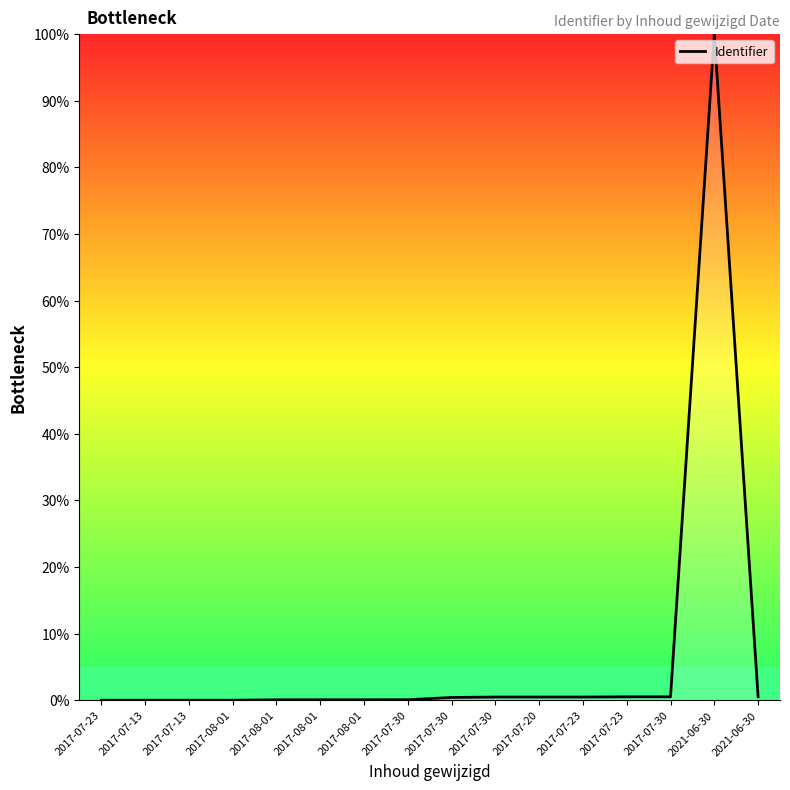

Between 2017-07-30 and 2021-06-30, which is larger?

2021-06-30